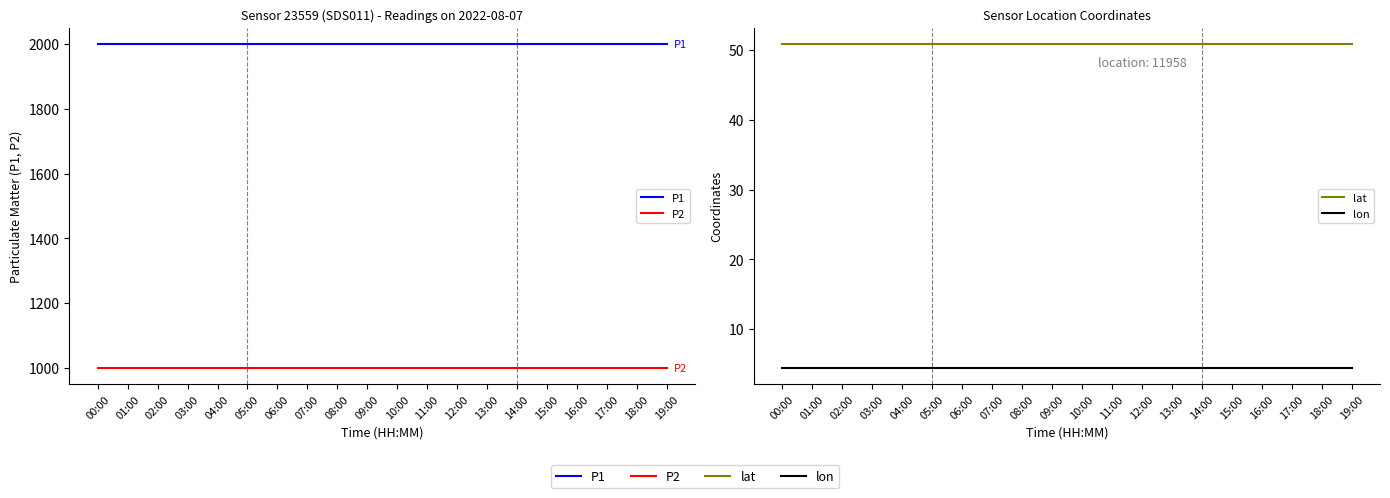

Which series has the largest total across all categories?

P1